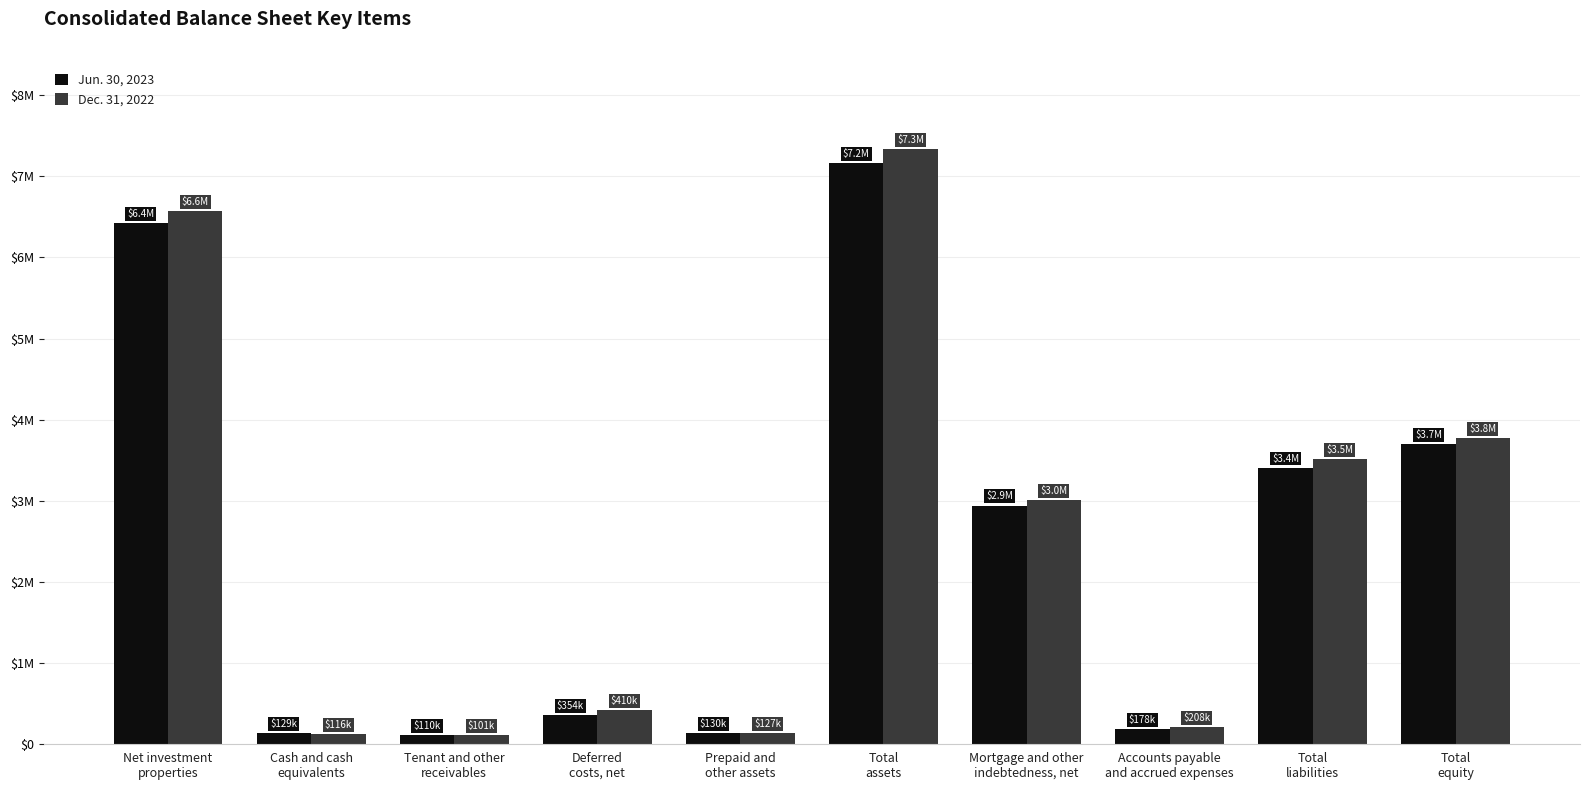

What is the label of the 6th bar from the right?

Prepaid and
other assets